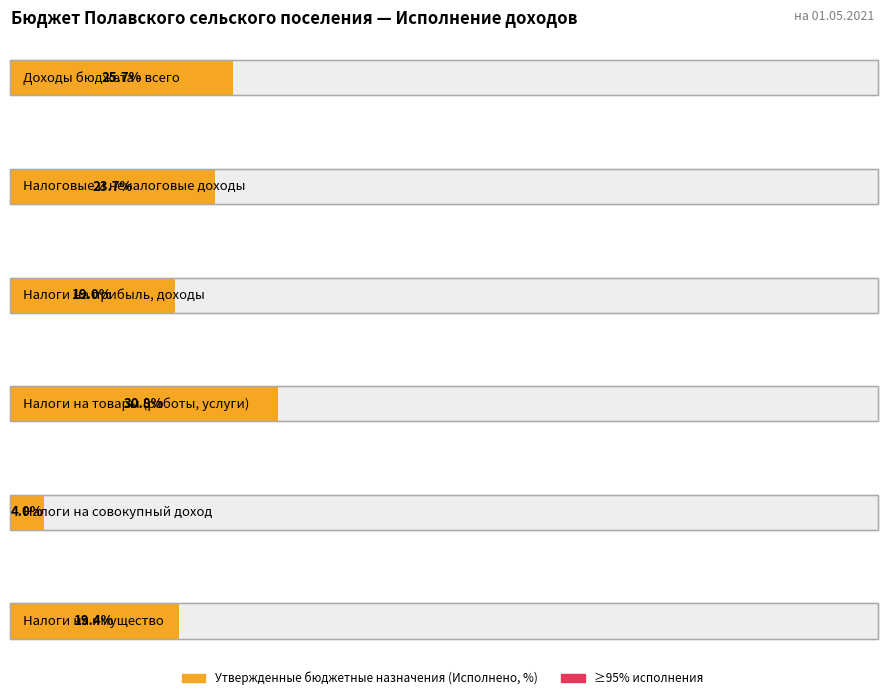

Is the value of Утвержденные бюджетные назначения at НАЛОГИ НА ИМУЩЕСТВО greater than the value of Исполнено at НАЛОГИ НА ПРИБЫЛЬ, ДОХОДЫ?

Yes